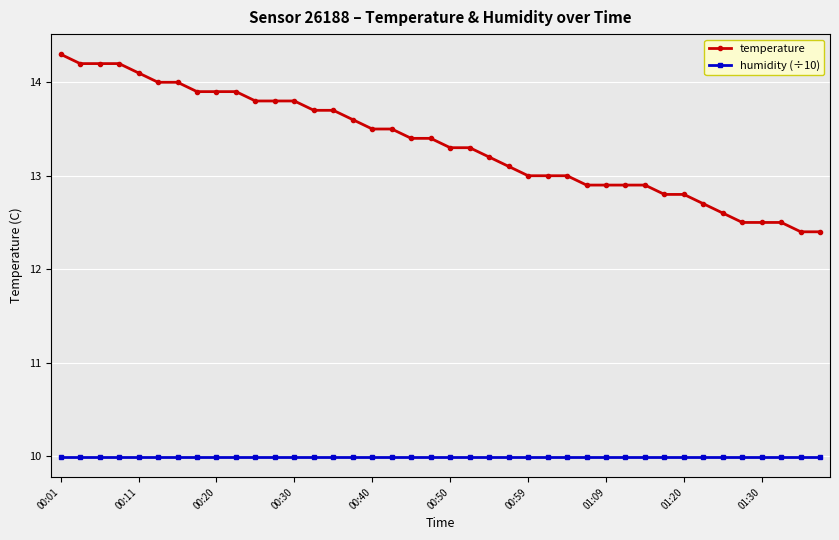

Rank the series by their average value, from lowest to highest.

humidity (÷10), temperature